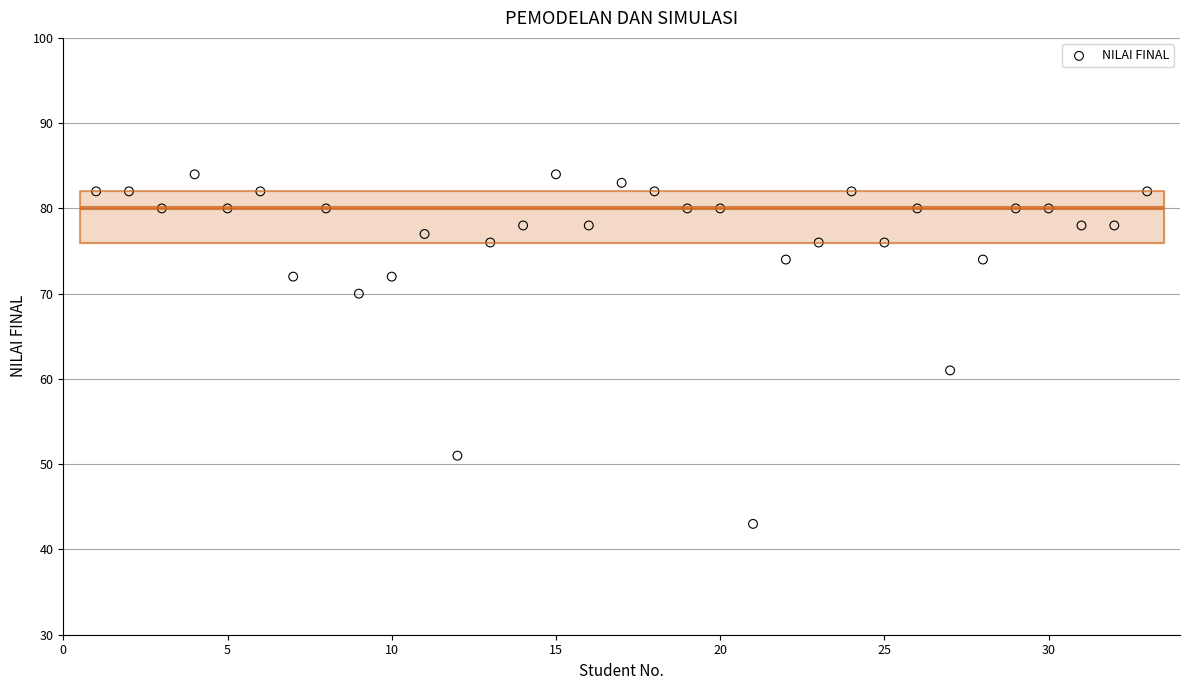

What Y value in the scatter plot is closest to 63?

61